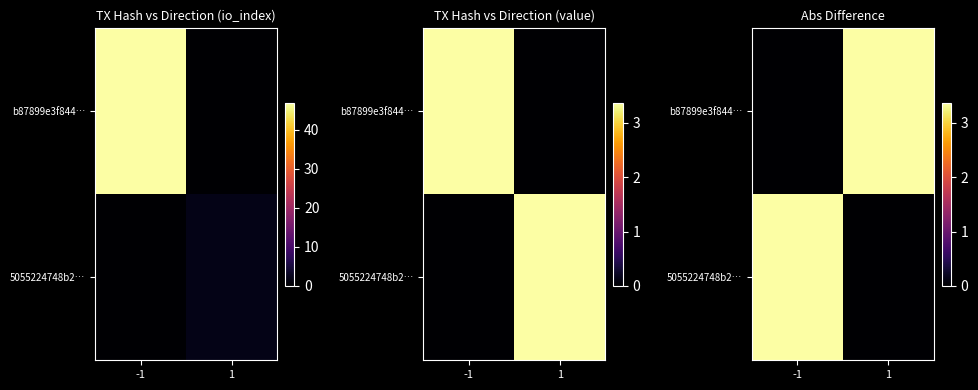

How many values in b87899e3f844… are above zero?

1